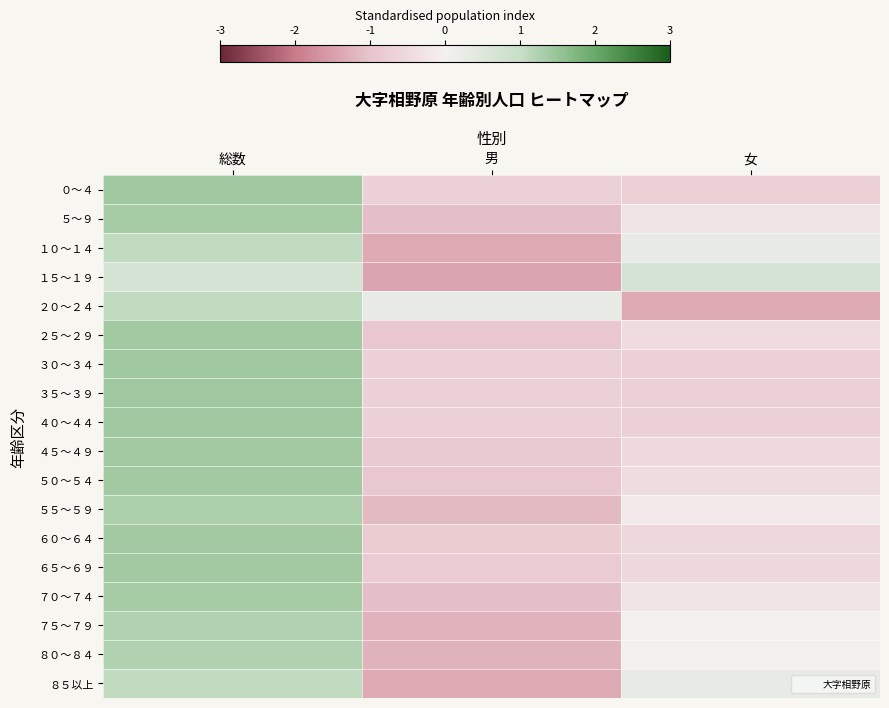

Reading right to left, transcribe all the data shown in this chart.

０～４: 女=-0.7	男=-0.7	総数=1.4
５～９: 女=-0.3	男=-1.1	総数=1.3
１０～１４: 女=0.3	男=-1.3	総数=1.1
１５～１９: 女=0.7	男=-1.4	総数=0.7
２０～２４: 女=-1.3	男=0.3	総数=1.1
２５～２９: 女=-0.5	男=-0.9	総数=1.4
３０～３４: 女=-0.7	男=-0.7	総数=1.4
３５～３９: 女=-0.7	男=-0.7	総数=1.4
４０～４４: 女=-0.7	男=-0.7	総数=1.4
４５～４９: 女=-0.5	男=-0.9	総数=1.4
５０～５４: 女=-0.5	男=-0.9	総数=1.4
５５～５９: 女=-0.2	男=-1.1	総数=1.3
６０～６４: 女=-0.6	男=-0.8	総数=1.4
６５～６９: 女=-0.5	男=-0.9	総数=1.4
７０～７４: 女=-0.3	男=-1.1	総数=1.3
７５～７９: 女=0.0	男=-1.2	総数=1.2
８０～８４: 女=0.0	男=-1.2	総数=1.2
８５以上: 女=0.3	男=-1.3	総数=1.1